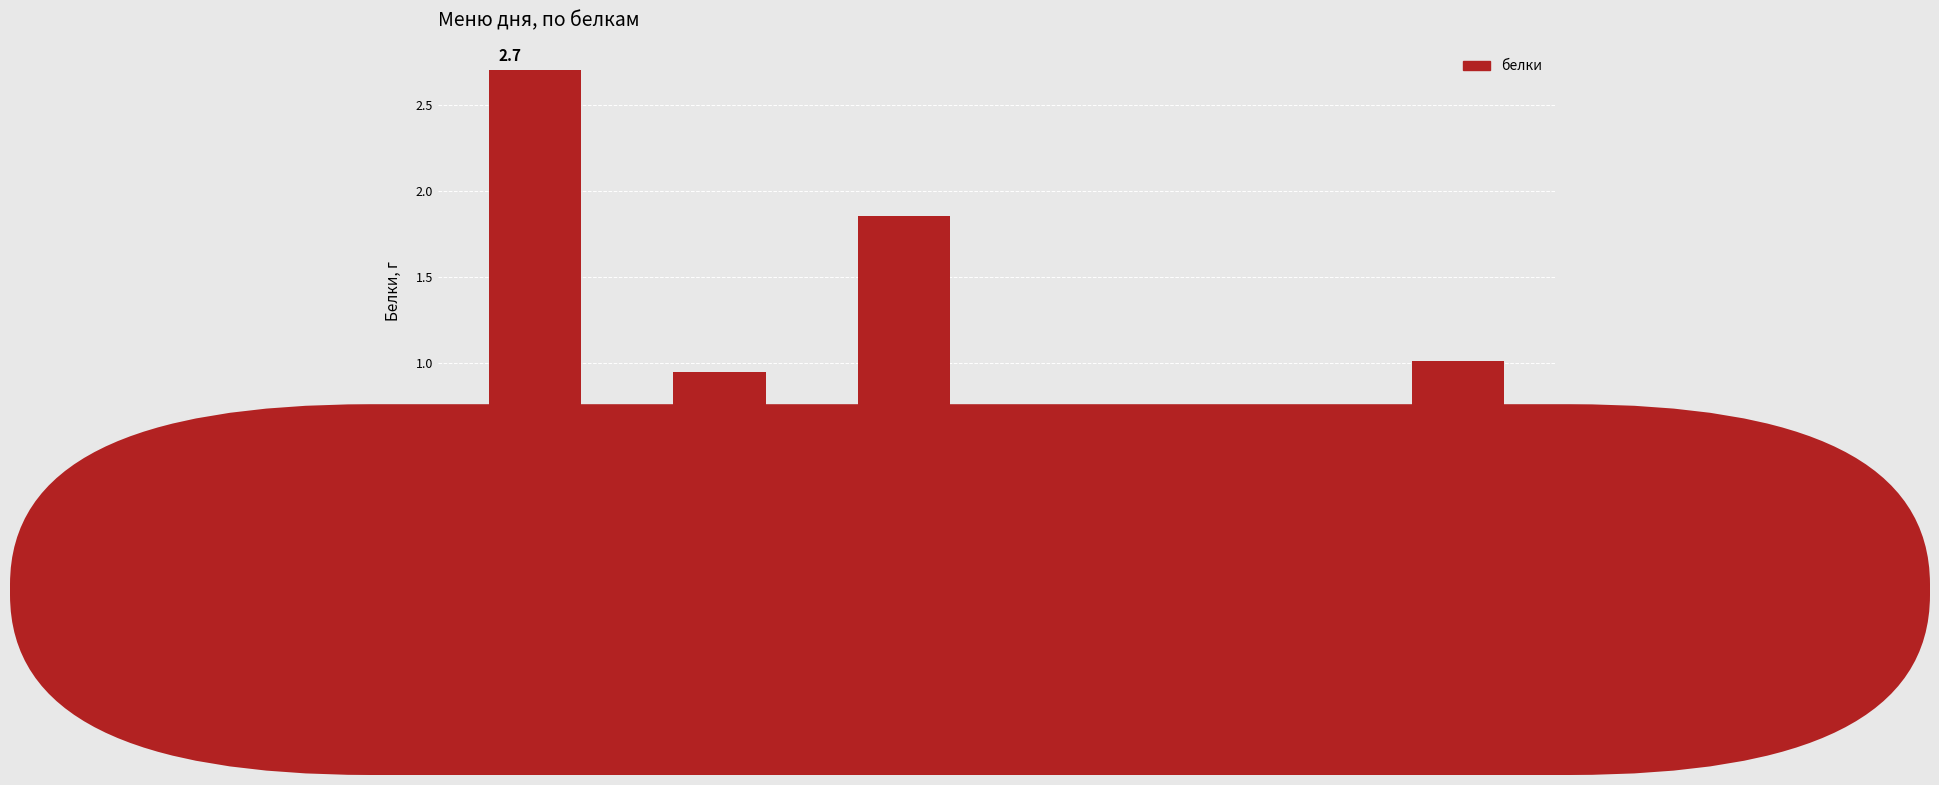

How many data points are less than 1?

3